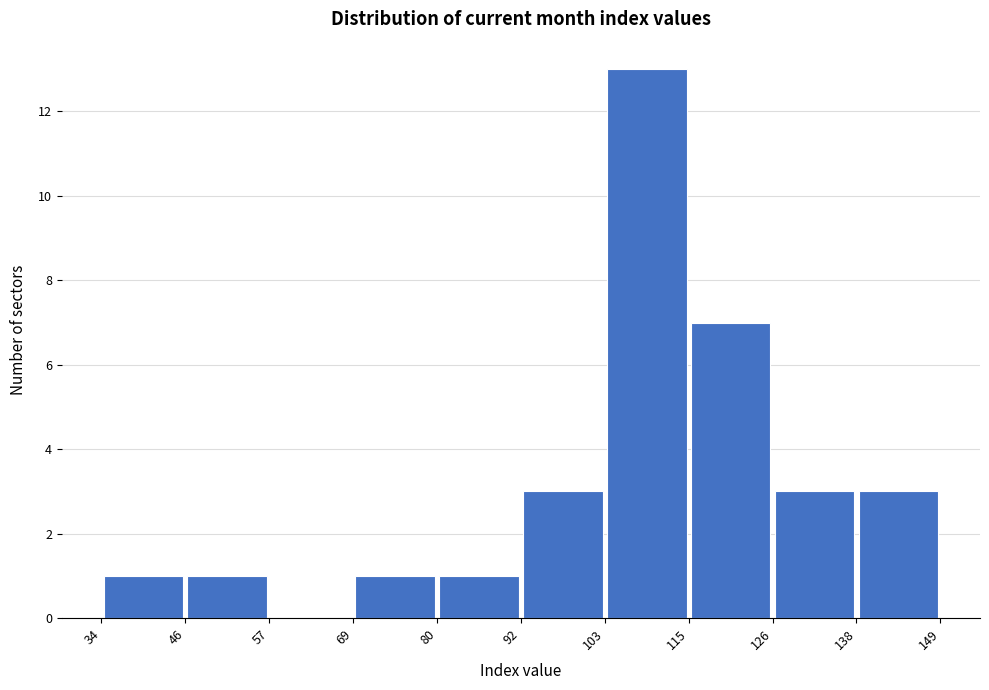

How tall is the bar that spans 138 to 149 on the x-axis? The values are not printed on the chart, so give them approximately, as read against the axis.

3